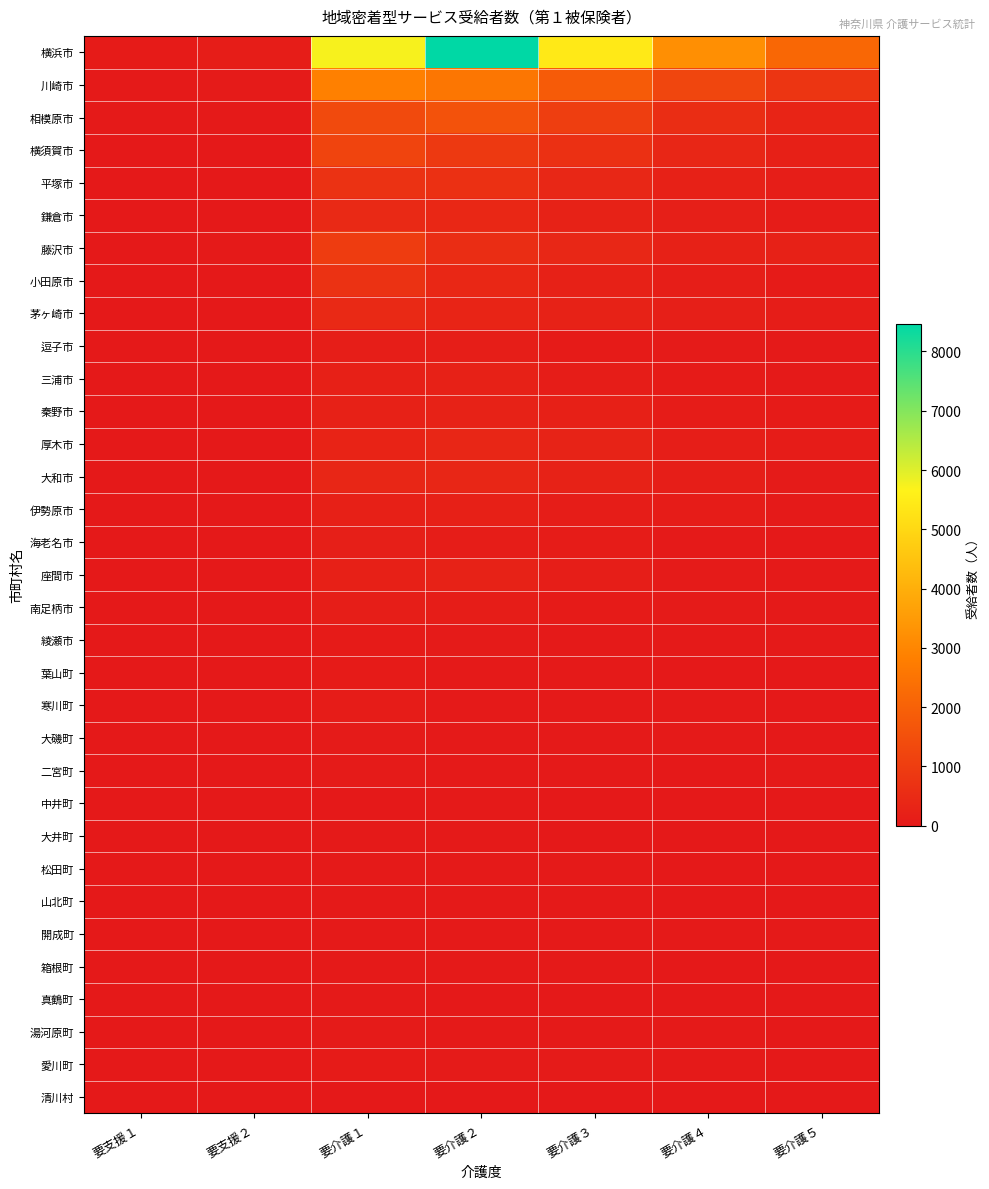

Count the number of categories in the chart.

7